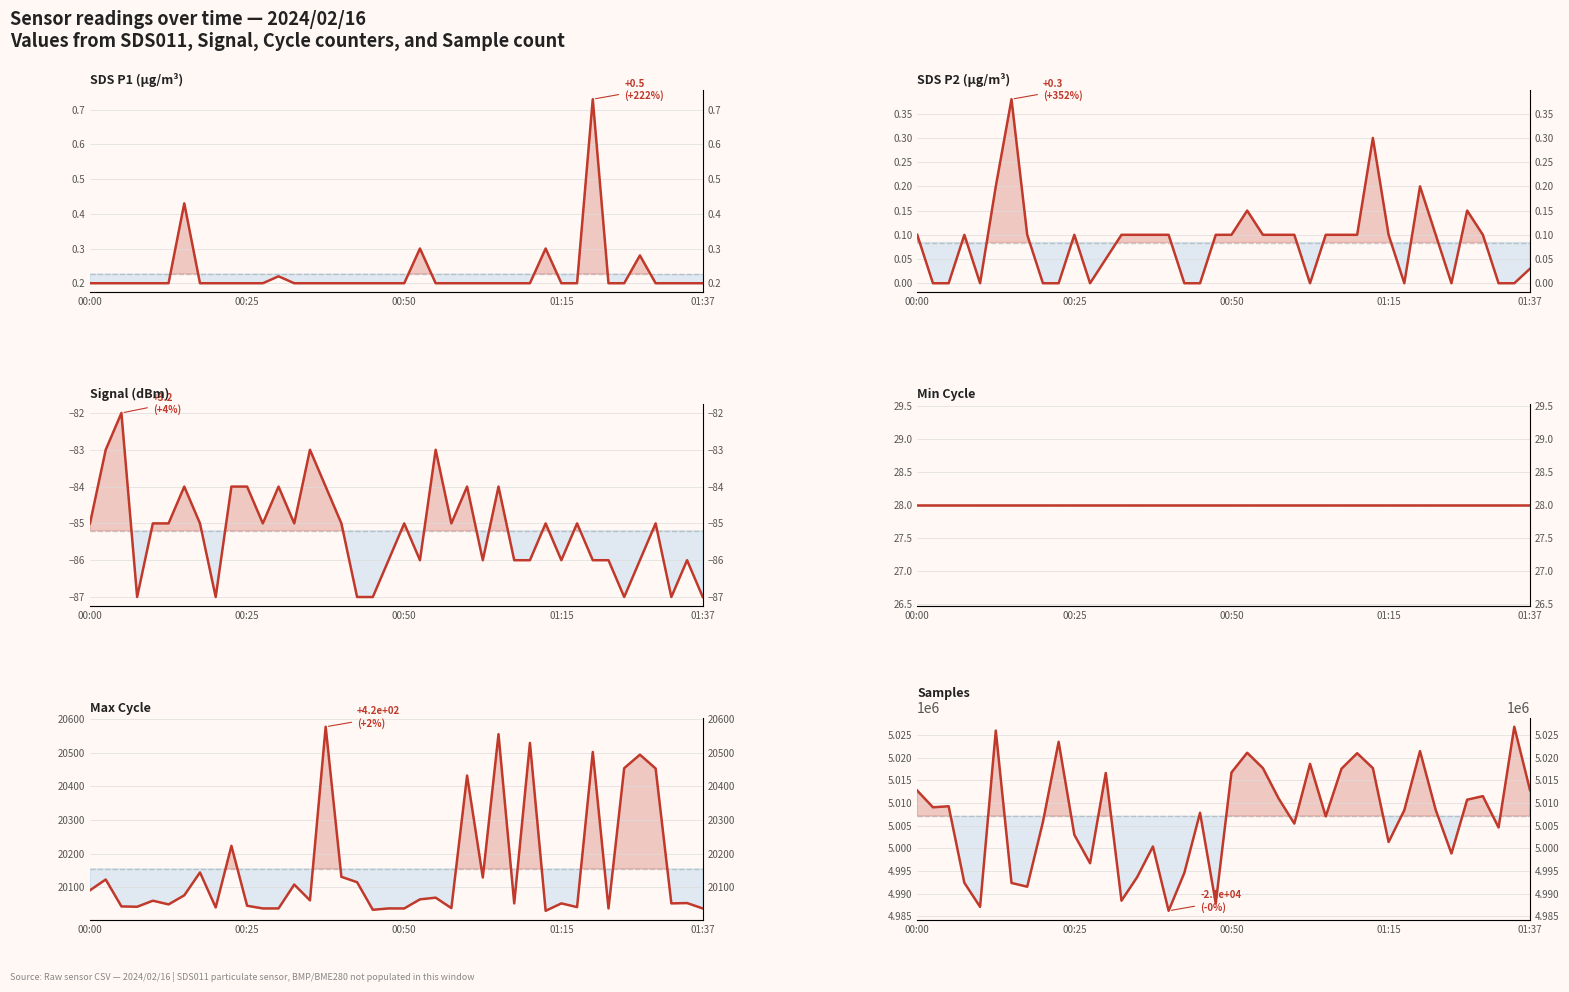

Count the SDS_P1 values in the range 0 to 1.

40